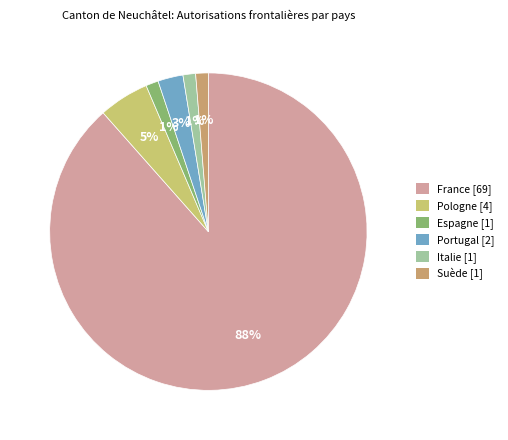

Is there any slice that represents more than half of the pie?

Yes